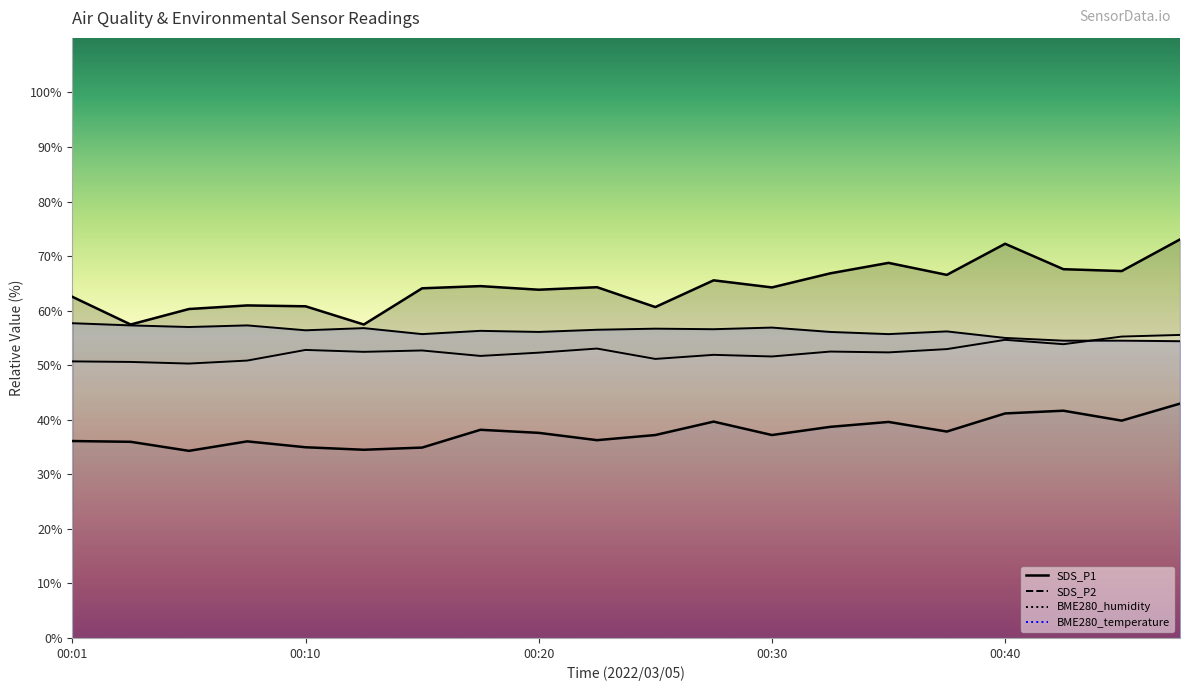

Reading left to right, transcribe all the data shown in this chart.

SDS_P1: 00:01=62.5	00:03=57.5	00:05=60.3	00:08=61.0	00:10=60.8	00:13=57.5	00:15=64.1	00:18=64.5	00:20=63.8	00:23=64.3	00:25=60.7	00:27=65.6	00:30=64.3	00:32=66.8	00:35=68.8	00:37=66.6	00:40=72.3	00:42=67.6	00:45=67.3	00:47=73.1
SDS_P2: 00:01=36.1	00:03=36.0	00:05=34.3	00:08=36.0	00:10=35.0	00:13=34.5	00:15=34.9	00:18=38.2	00:20=37.6	00:23=36.3	00:25=37.2	00:27=39.7	00:30=37.2	00:32=38.7	00:35=39.6	00:37=37.8	00:40=41.2	00:42=41.7	00:45=39.8	00:47=43.0
BME280_temperature: 00:01=57.7	00:03=57.3	00:05=57.0	00:08=57.3	00:10=56.4	00:13=56.8	00:15=55.7	00:18=56.3	00:20=56.1	00:23=56.5	00:25=56.7	00:27=56.6	00:30=56.9	00:32=56.1	00:35=55.7	00:37=56.2	00:40=55.0	00:42=54.5	00:45=54.5	00:47=54.4
BME280_humidity: 00:01=50.7	00:03=50.6	00:05=50.3	00:08=50.9	00:10=52.8	00:13=52.5	00:15=52.7	00:18=51.7	00:20=52.3	00:23=53.0	00:25=51.1	00:27=51.9	00:30=51.6	00:32=52.5	00:35=52.3	00:37=53.0	00:40=54.6	00:42=53.9	00:45=55.2	00:47=55.5